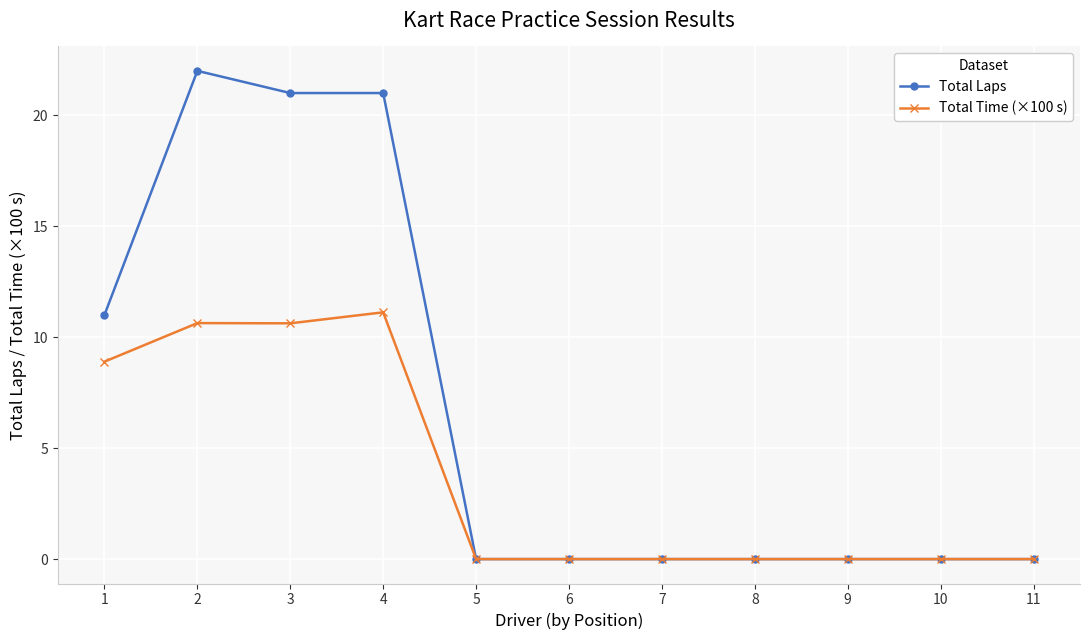

What is the difference between the second highest and minimum values in the Total Laps series?

21.0